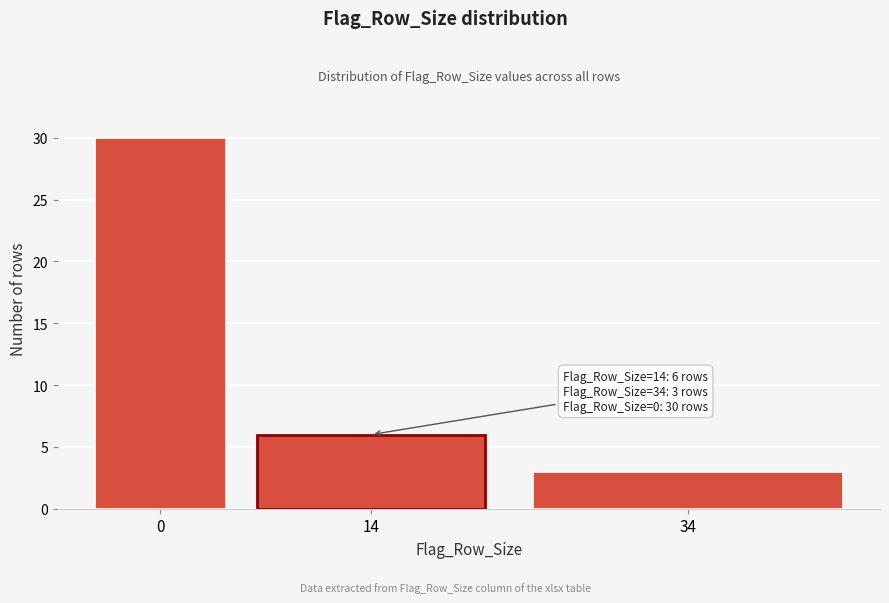

Reading left to right, list all the values displayed in this chart.

0=30	14=6	34=3